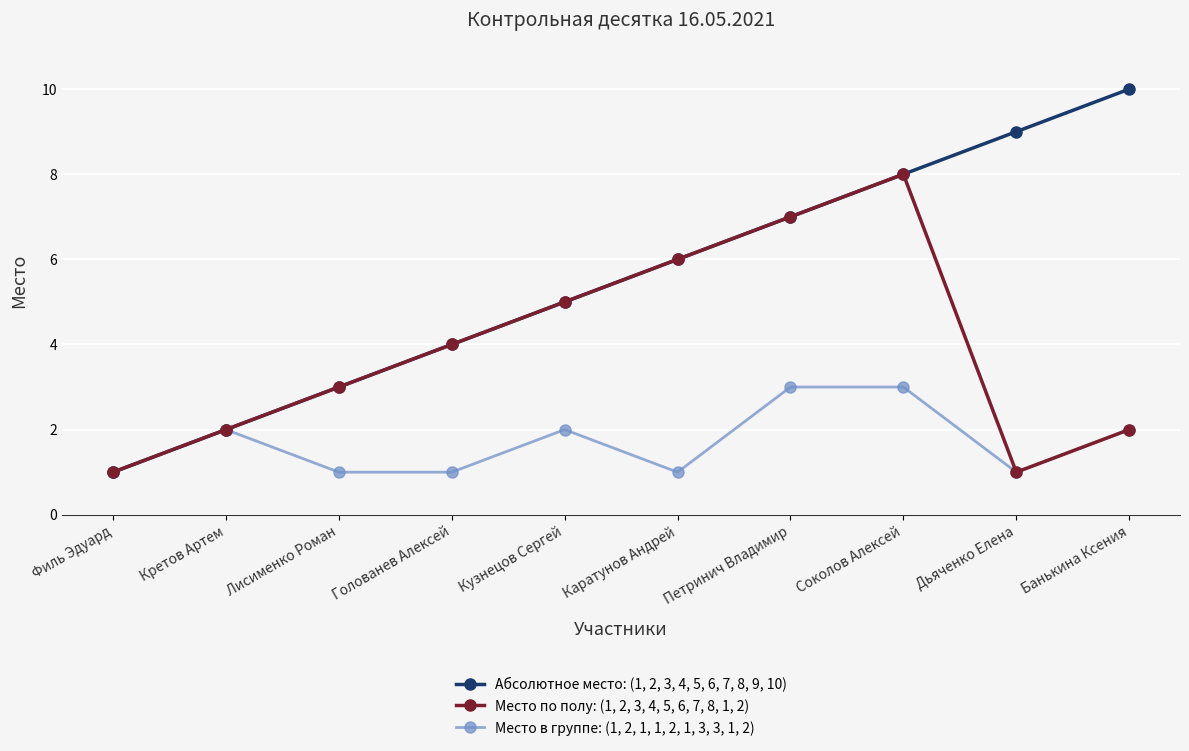

At which category is the sum across all series the highest?

Соколов Алексей